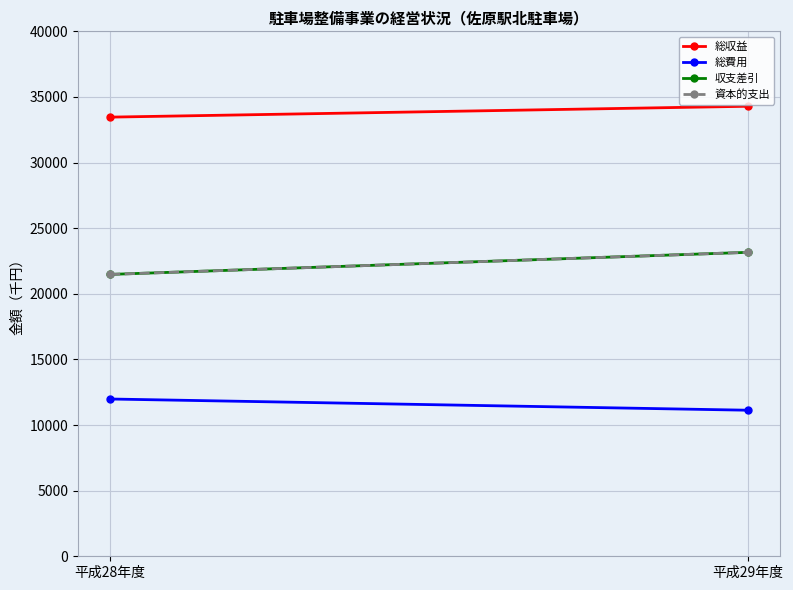

What is the value of the 総収益 point at the 2nd from the left?

34290